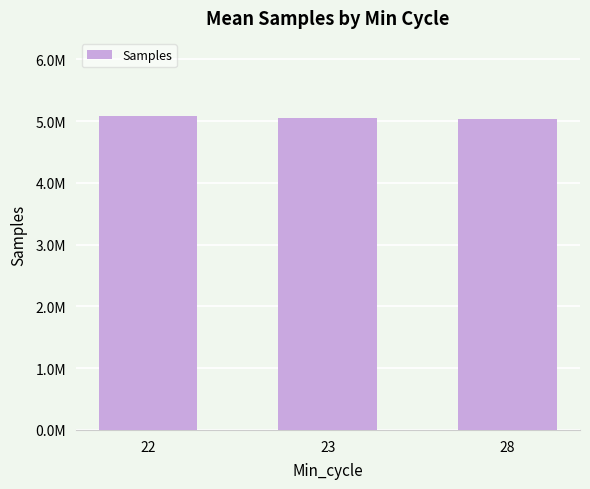

What is the change in value from 22 to 28?

-40577.8